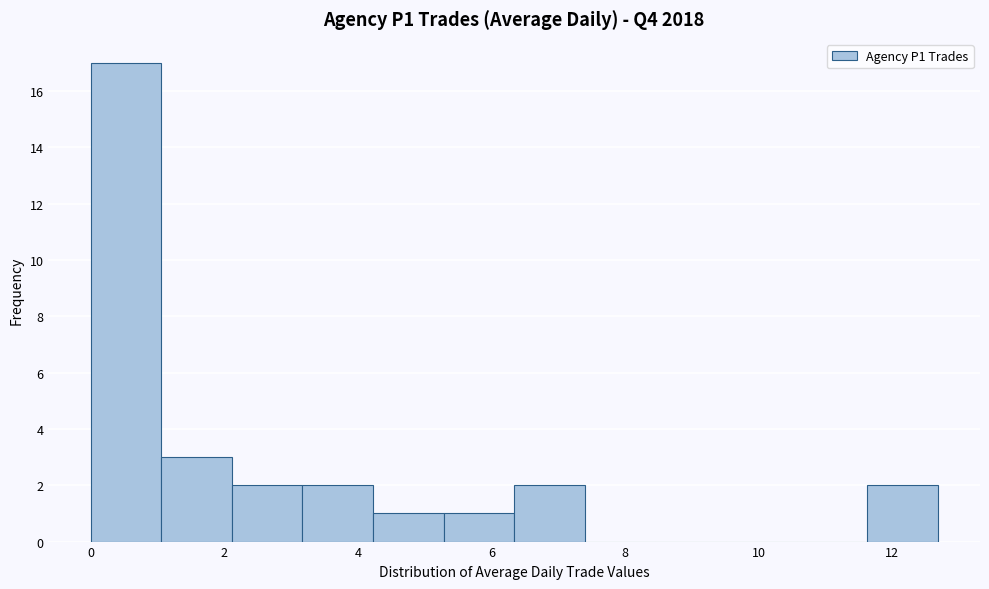

Which range on the x-axis has the tallest bar?

0.0 to 1.0